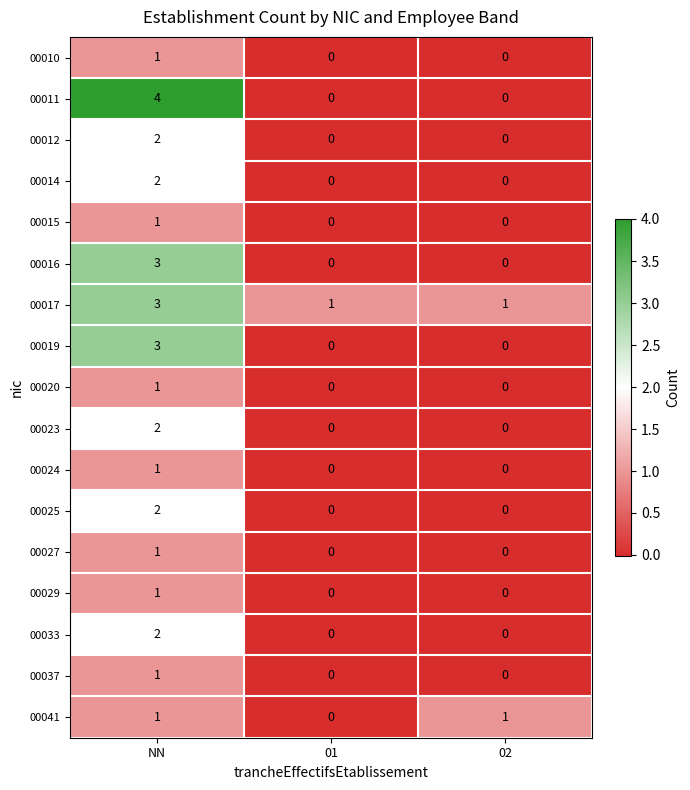

Count the 00029 values in the range 0 to 1.

3